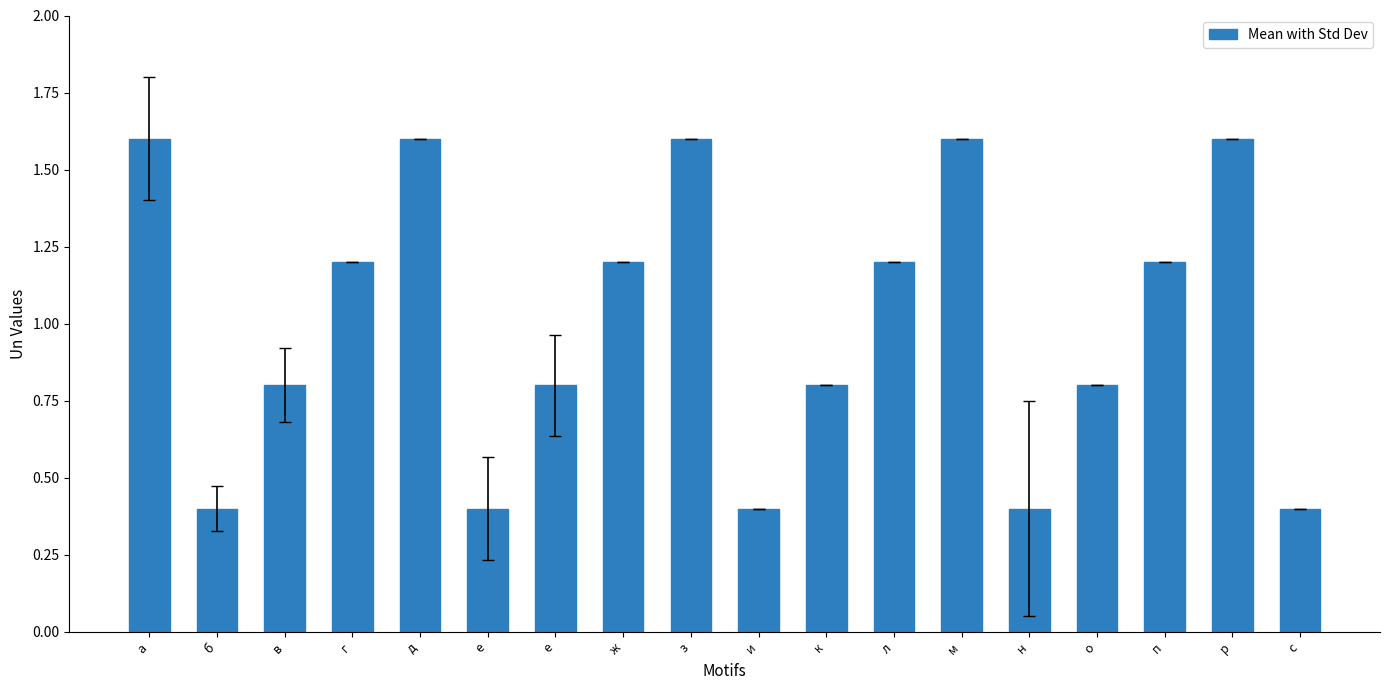

At which category does the chart reach its minimum across all series?

б